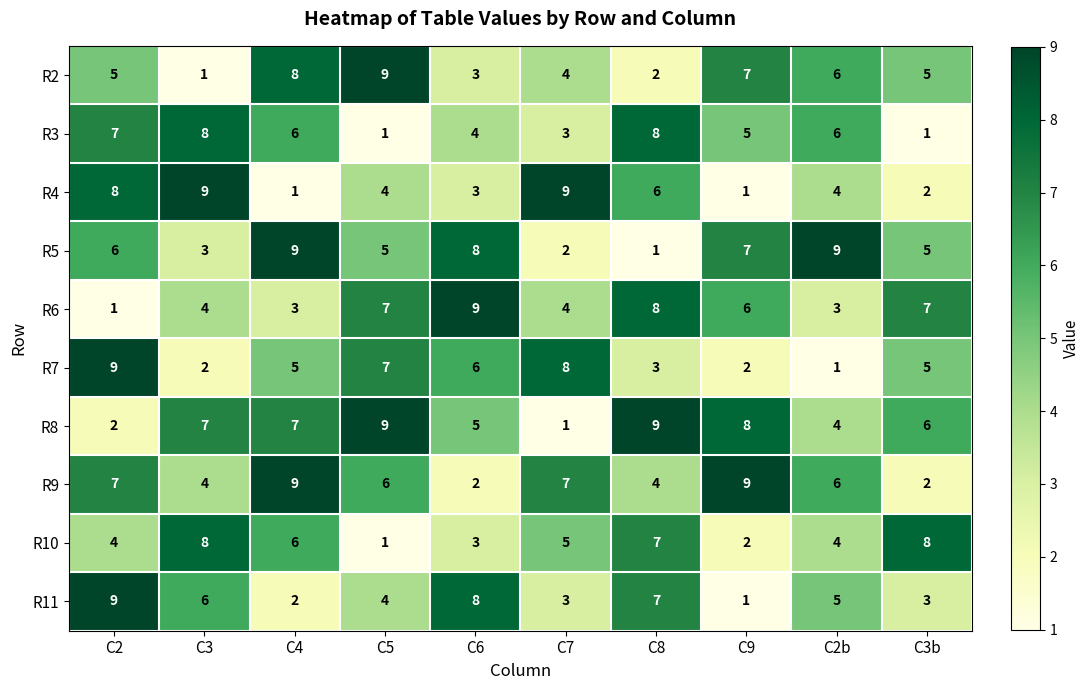

Which series changed the most between C2 and C5?

R8